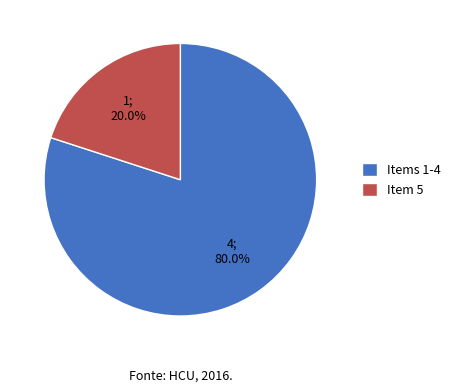

Which slice is the largest?

Items 1-4